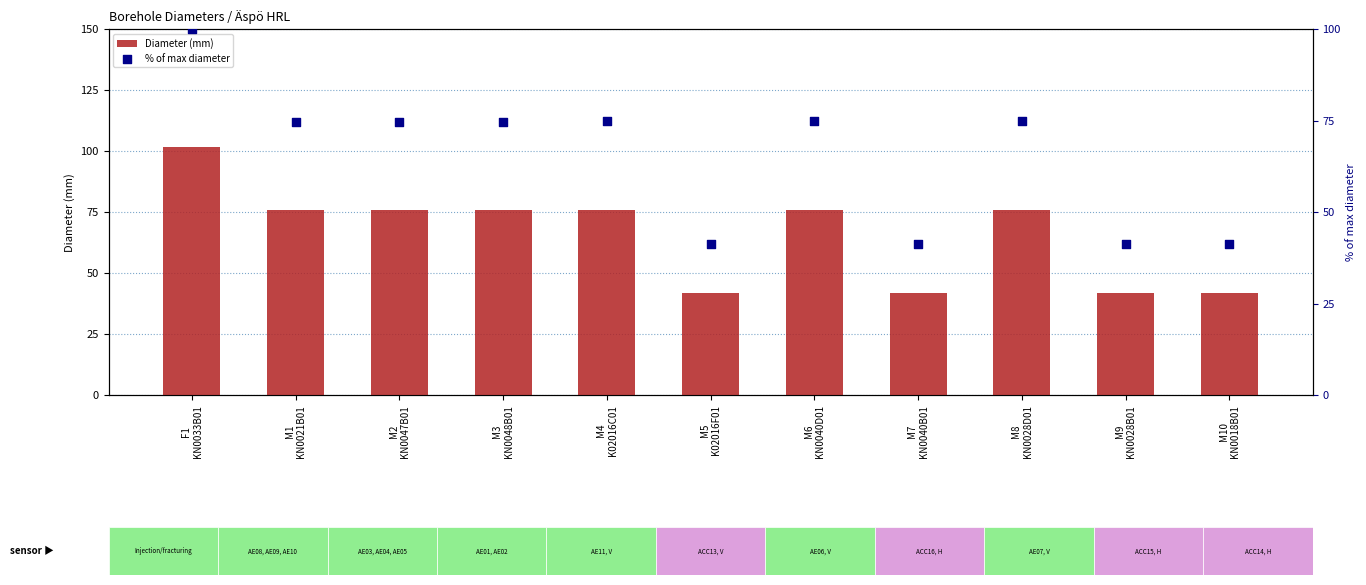

Which series contains the lowest Y value?

% of max diameter